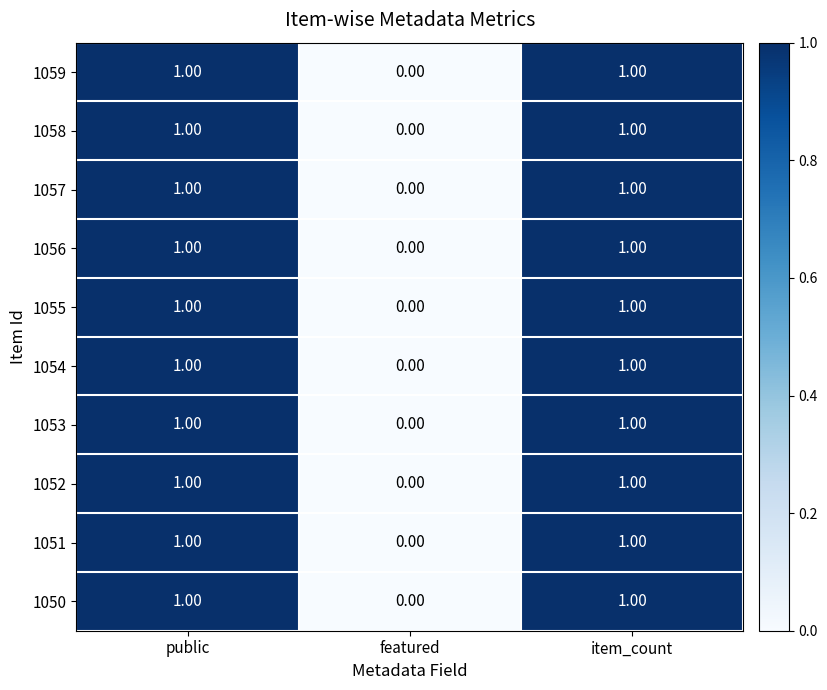

What is the maximum value shown in the chart?

1